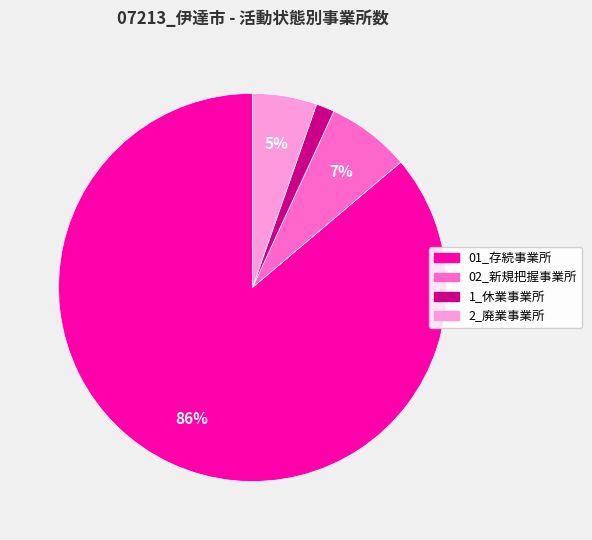

What percentage is the 1_休業事業所 slice, to the nearest percent?

2%